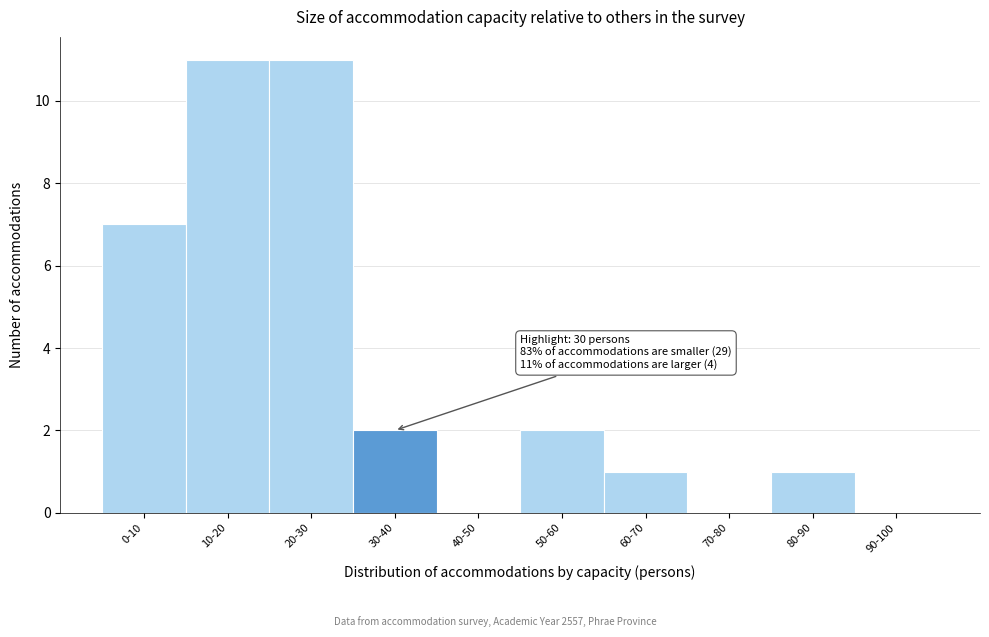

Reading left to right, list all the values displayed in this chart.

0-10=7	10-20=11	20-30=11	30-40=2	40-50=0	50-60=2	60-70=1	70-80=0	80-90=1	90-100=0